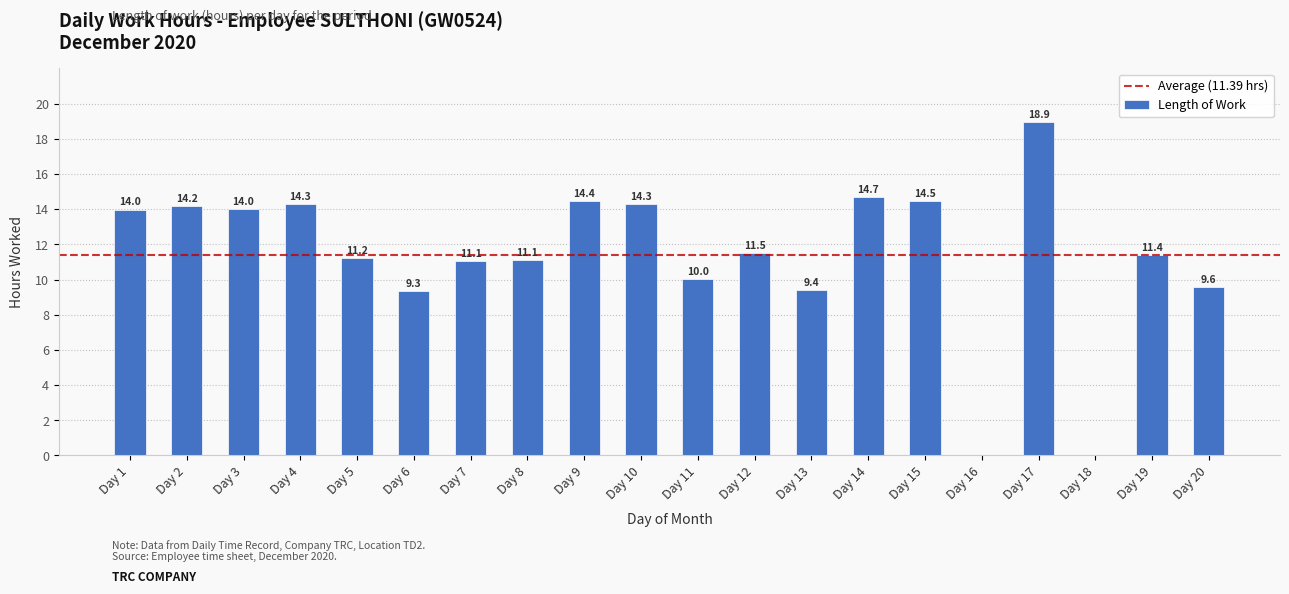

What is the sum of the values at Day 6 and Day 13?

18.7